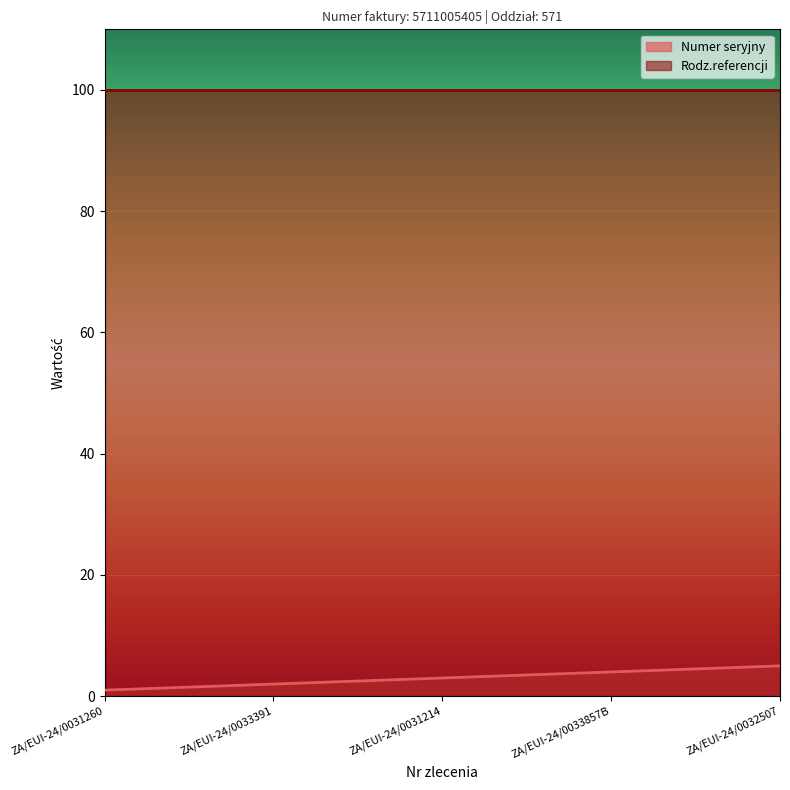

Between ZA/EUI-24/0033391 and ZA/EUI-24/0031260, which is larger?

ZA/EUI-24/0033391